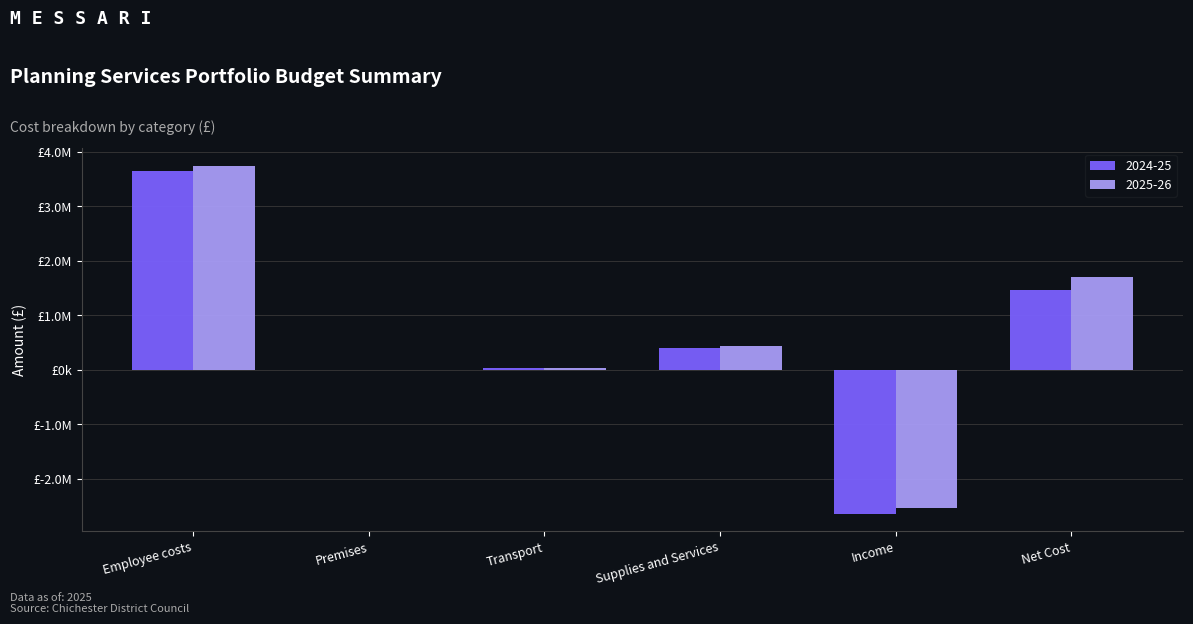

What are all the series names shown in the legend?

2024-25, 2025-26